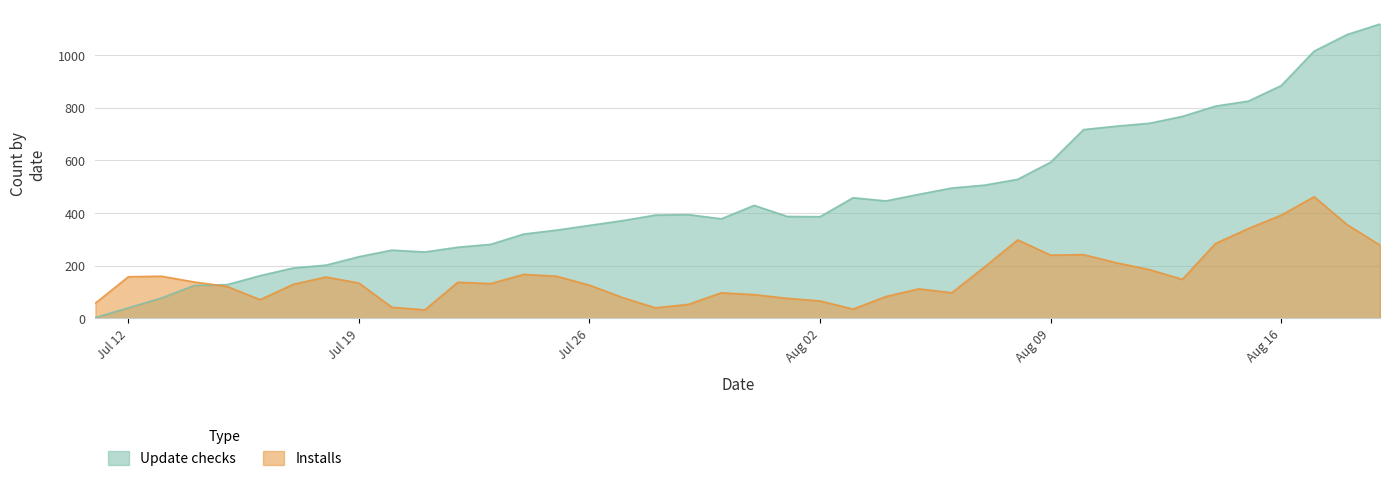

At which label does Update checks first exceed 392?

2020-07-29